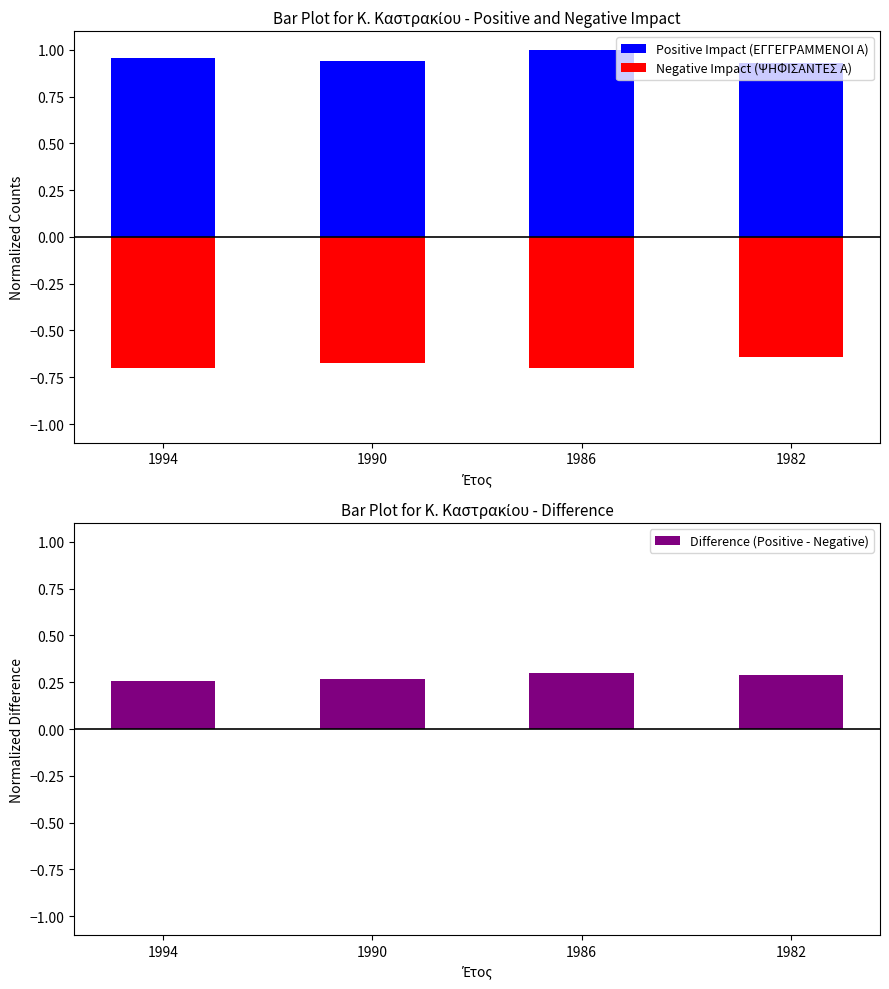

Between 1994 and 1990, which series saw the biggest shift?

Negative Impact (ΨΗΦΙΣΑΝΤΕΣ Α)